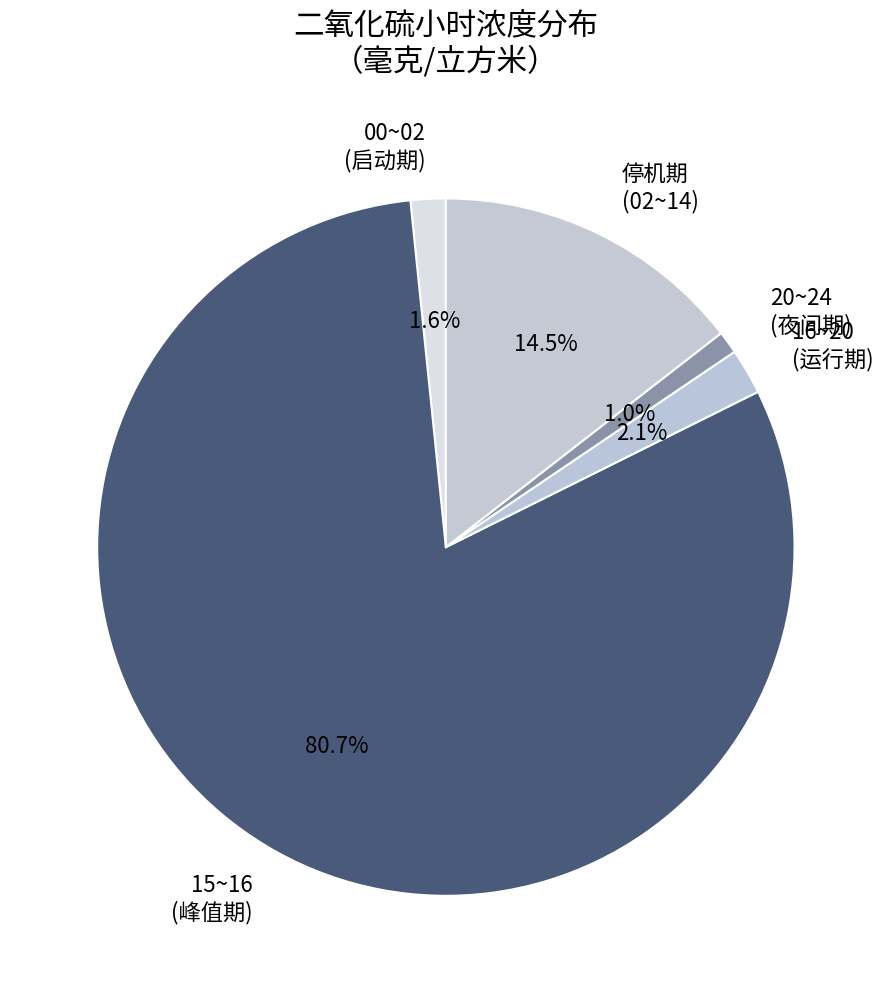

Count the number of slices in the pie.

5